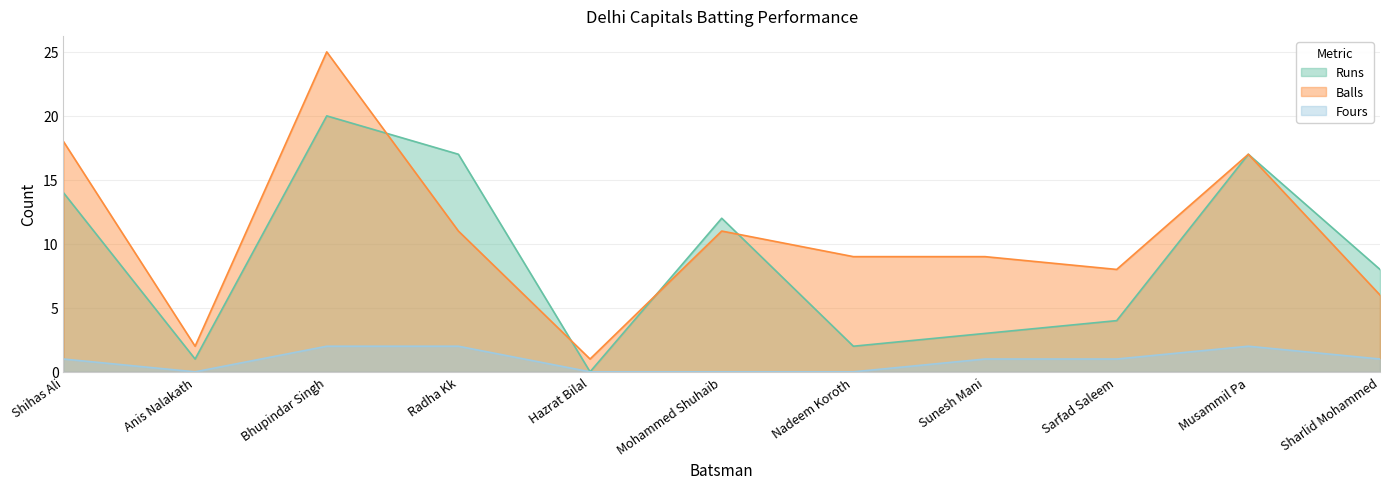

Reading left to right, what are all the values shown in this chart?

Runs: Shihas Ali=14	Anis Nalakath=1	Bhupindar Singh=20	Radha Kk=17	Hazrat Bilal=0	Mohammed Shuhaib=12	Nadeem Koroth=2	Sunesh Mani=3	Sarfad Saleem=4	Musammil Pa=17	Sharlid Mohammed=8
Balls: Shihas Ali=18	Anis Nalakath=2	Bhupindar Singh=25	Radha Kk=11	Hazrat Bilal=1	Mohammed Shuhaib=11	Nadeem Koroth=9	Sunesh Mani=9	Sarfad Saleem=8	Musammil Pa=17	Sharlid Mohammed=6
Fours: Shihas Ali=1	Anis Nalakath=0	Bhupindar Singh=2	Radha Kk=2	Hazrat Bilal=0	Mohammed Shuhaib=0	Nadeem Koroth=0	Sunesh Mani=1	Sarfad Saleem=1	Musammil Pa=2	Sharlid Mohammed=1